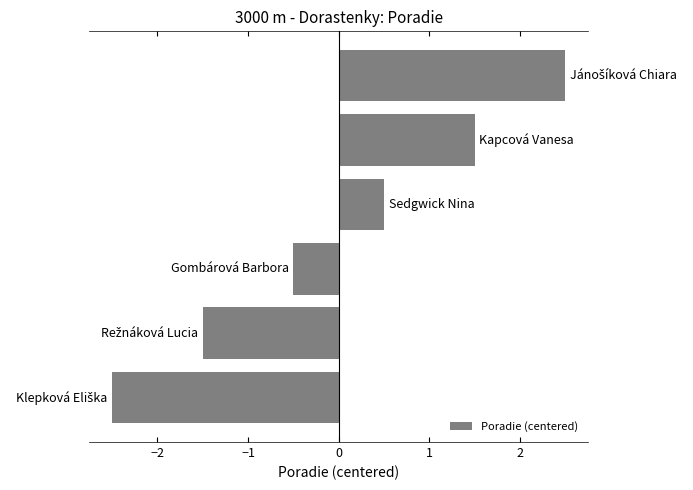

What is the difference between the maximum and second lowest values?

4.0